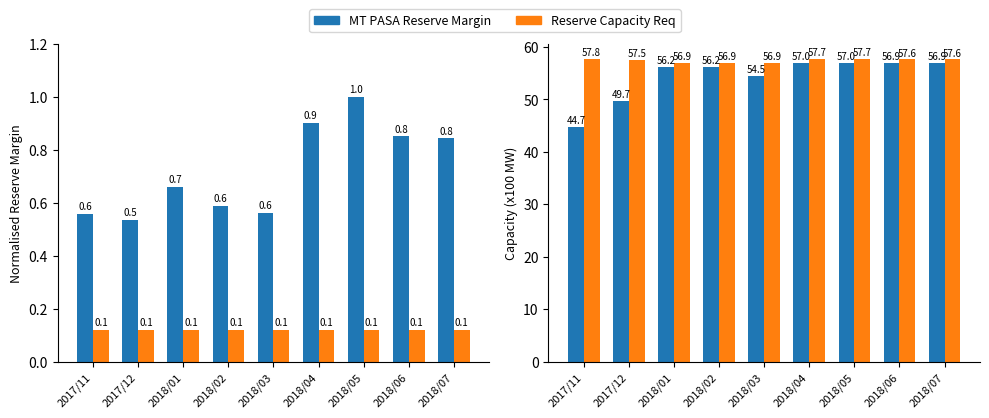

What is the spread (max minus min) of values at 2017/11?

57.6